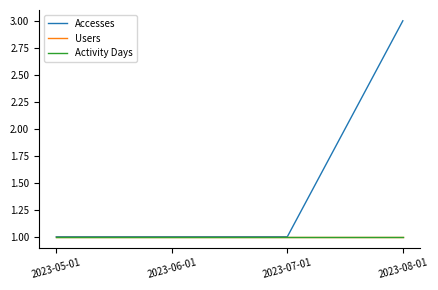

True or false: Users has more than 0 points higher than both neighbors.

False